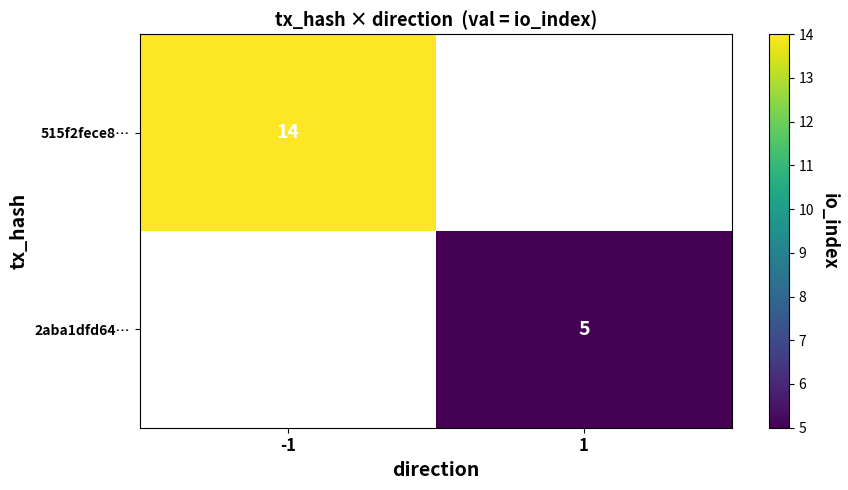

Between 1 and -1, which is larger?

-1